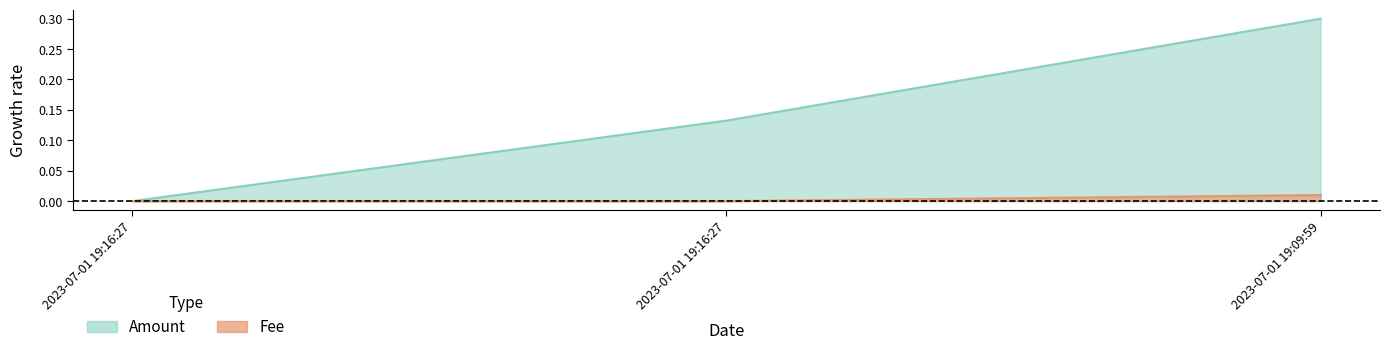

Reading left to right, transcribe all the data shown in this chart.

Amount: 2023-07-01 19:16:27=0.0	2023-07-01 19:16:27=0.1	2023-07-01 19:09:59=0.3
Fee: 2023-07-01 19:16:27=0.0	2023-07-01 19:16:27=0.0	2023-07-01 19:09:59=0.0